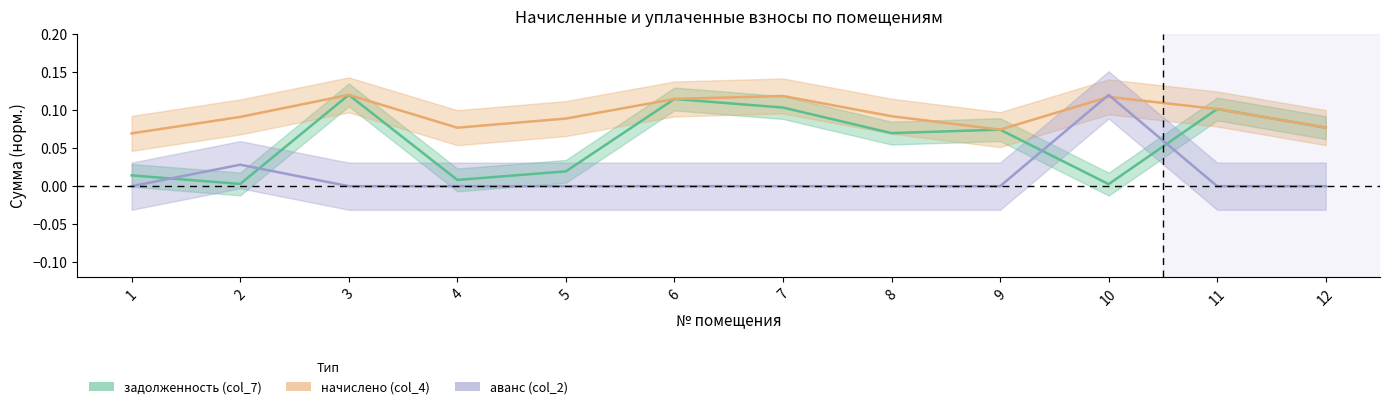

List the series in order of their peak value, lowest first.

задолженность (col_7), начислено (col_4), аванс (col_2)